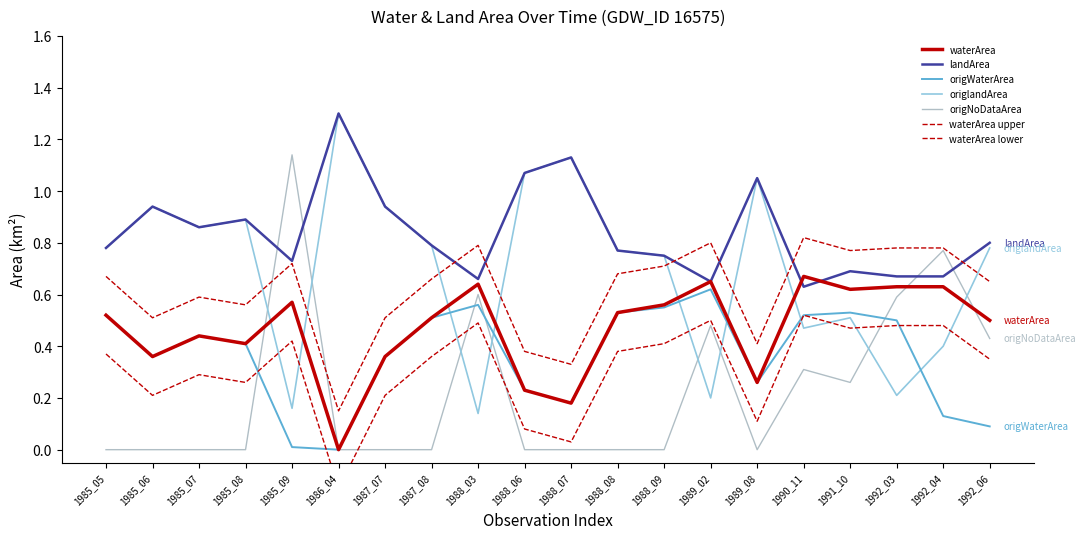

Reading left to right, transcribe all the data shown in this chart.

waterArea: 0.5	0.4	0.4	0.4	0.6	0.0	0.4	0.5	0.6	0.2	0.2	0.5	0.6	0.7	0.3	0.7	0.6	0.6	0.6	0.5
landArea: 0.8	0.9	0.9	0.9	0.7	1.3	0.9	0.8	0.7	1.1	1.1	0.8	0.8	0.7	1.1	0.6	0.7	0.7	0.7	0.8
origWaterArea: 0.5	0.4	0.4	0.4	0.0	0.0	0.4	0.5	0.6	0.2	0.2	0.5	0.6	0.6	0.3	0.5	0.5	0.5	0.1	0.1
origlandArea: 0.8	0.9	0.9	0.9	0.2	1.3	0.9	0.8	0.1	1.1	1.1	0.8	0.8	0.2	1.1	0.5	0.5	0.2	0.4	0.8
origNoDataArea: 0.0	0.0	0.0	0.0	1.1	0.0	0.0	0.0	0.6	0.0	0.0	0.0	0.0	0.5	0.0	0.3	0.3	0.6	0.8	0.4